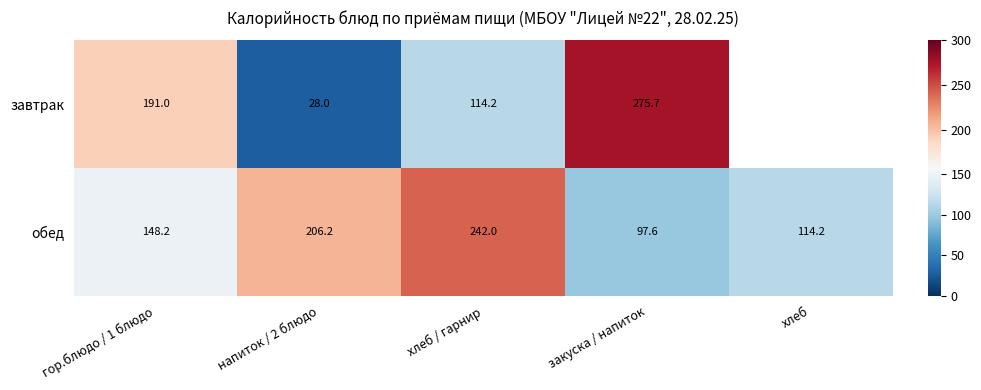

Count the number of data series in this chart.

2